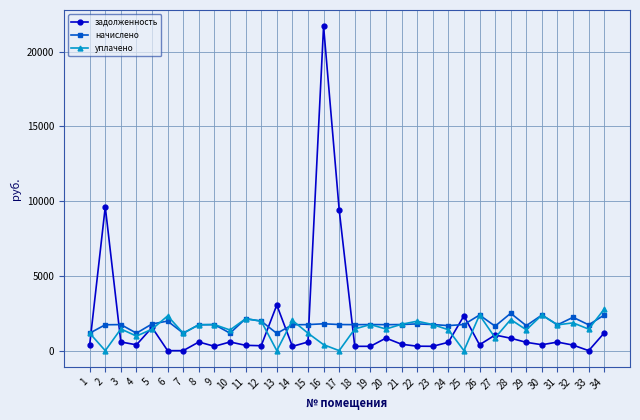

Does the chart have visible grid lines?

Yes